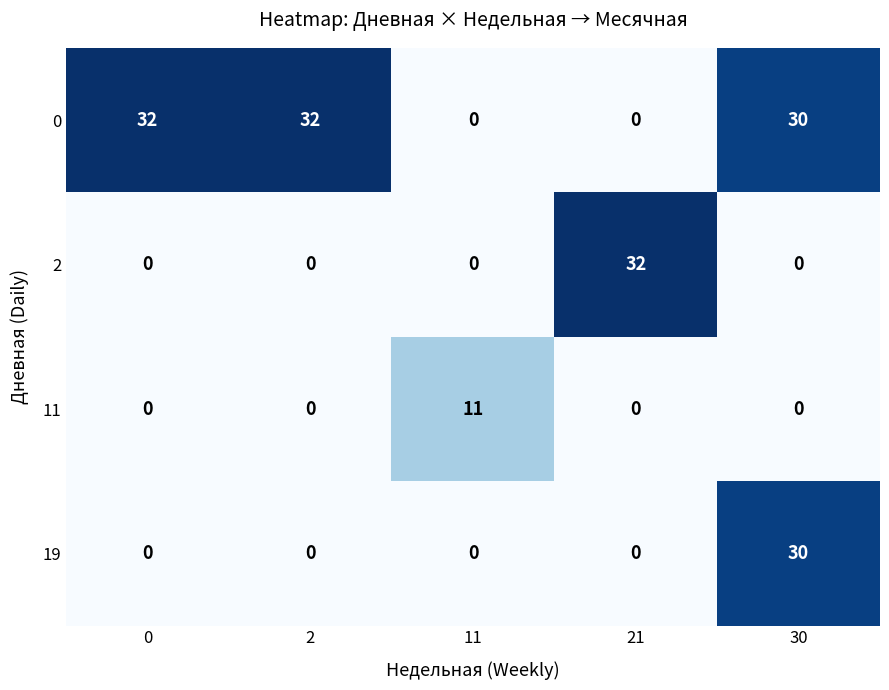

What is the difference between the highest and lowest values at 30?

30